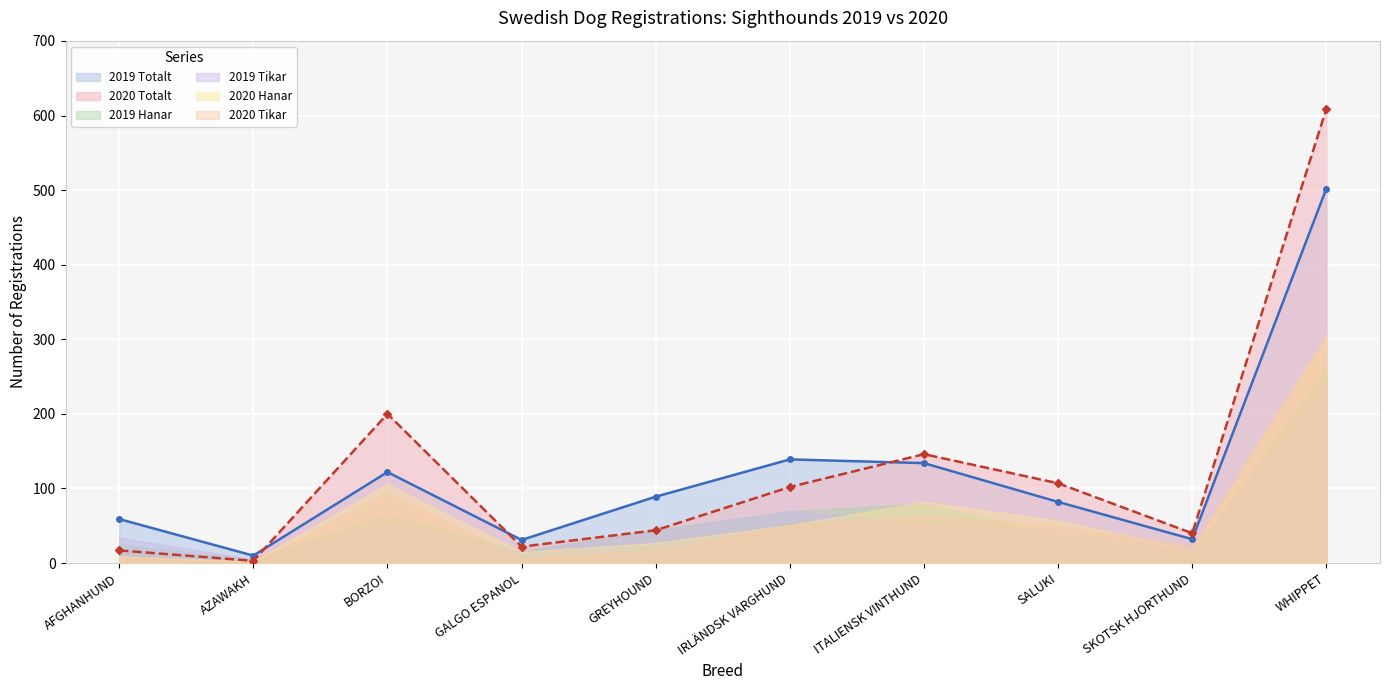

What position from the right is AFGHANHUND?

10